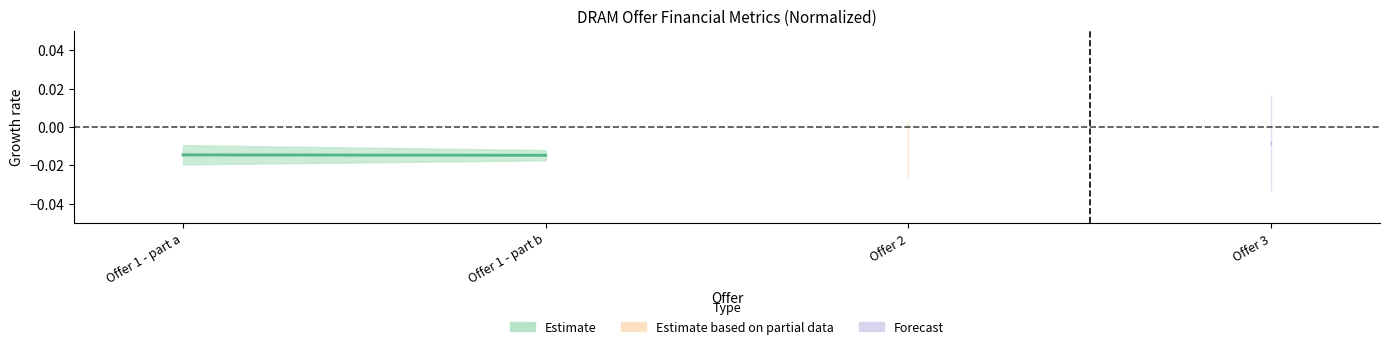

How many lines are shown in the chart?

1